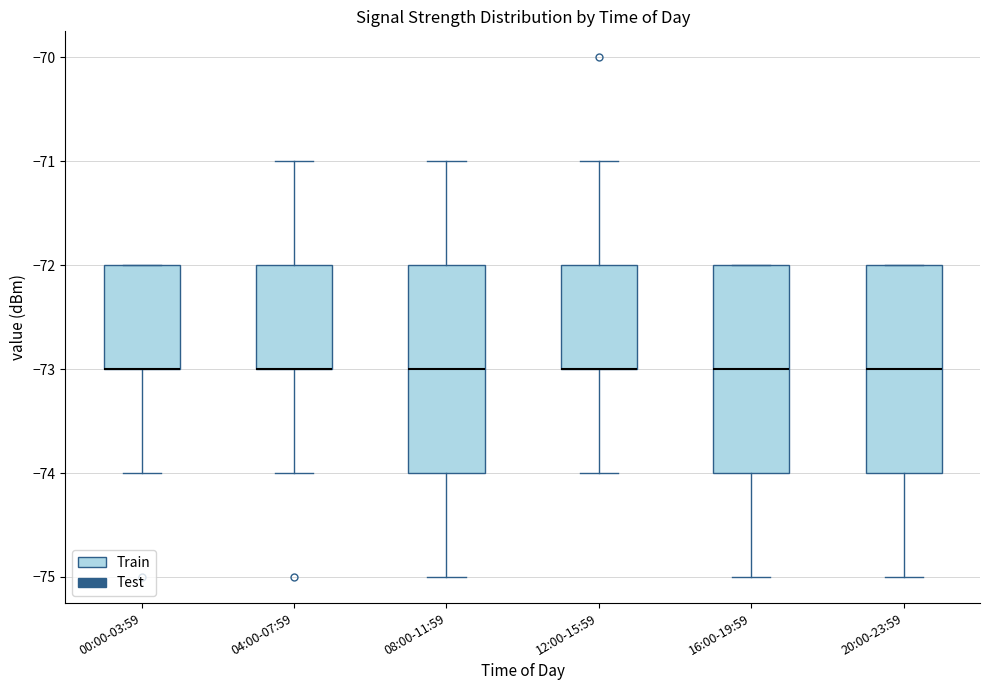

Where does the lower whisker of the box for 16:00-19:59 end on the y-axis? The values are not printed on the chart, so give them approximately, as read against the axis.

-75